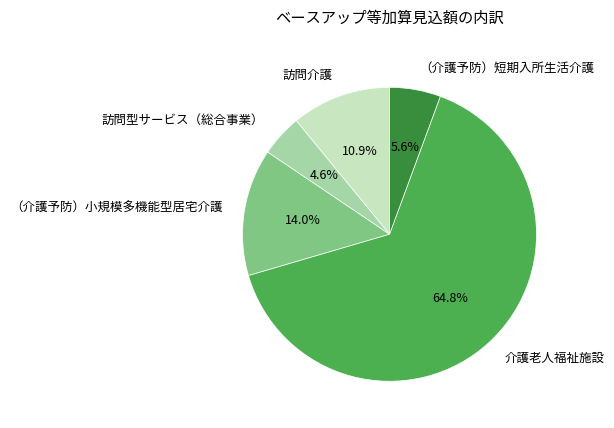

Is it true that 訪問型サービス（総合事業） is 5% of the pie?

True